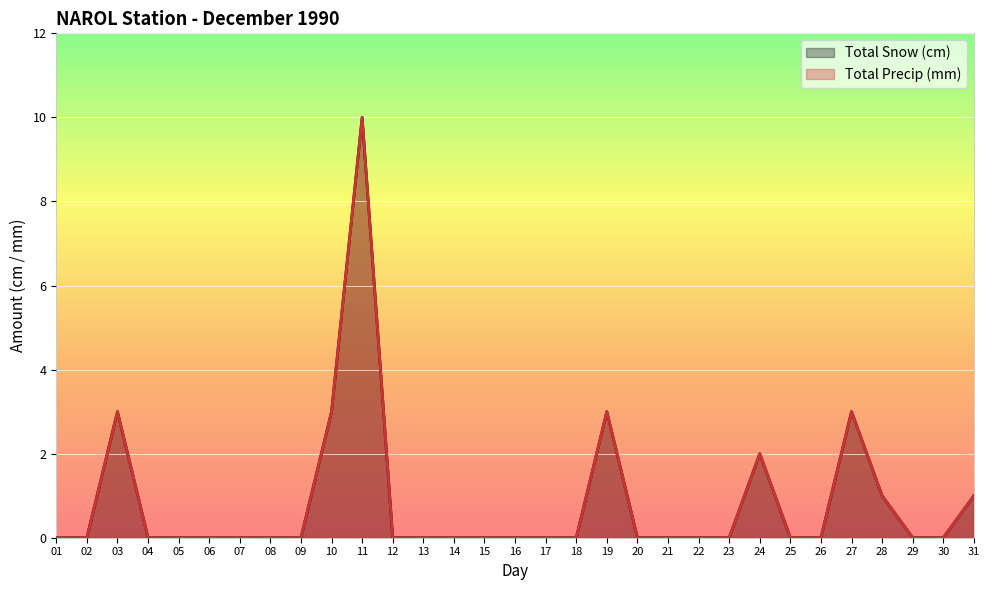

List the series in order of their peak value, lowest first.

Total Snow (cm), Total Precip (mm)